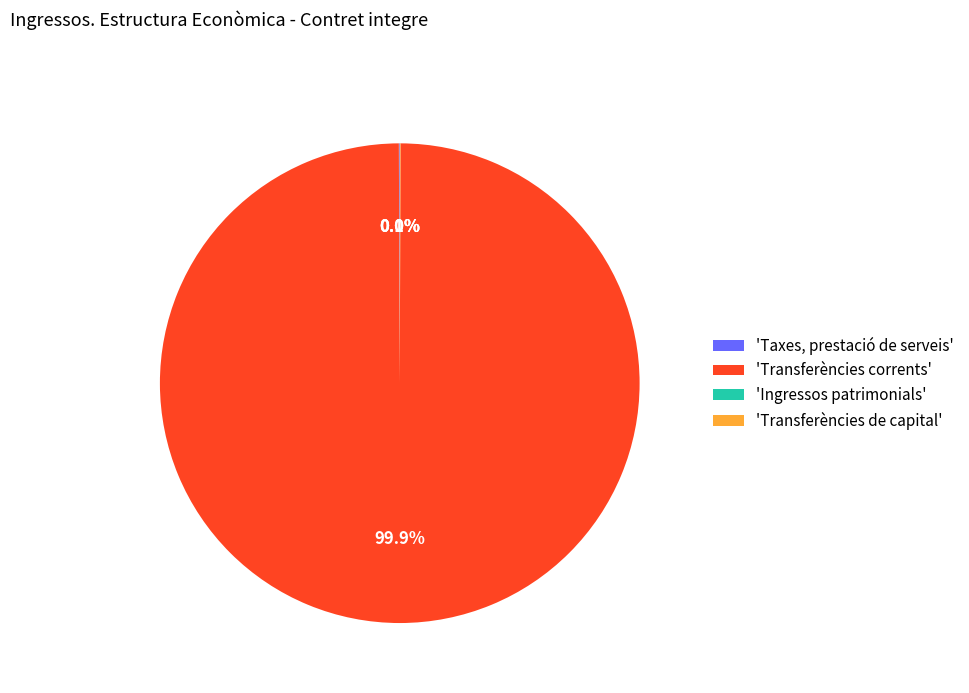

What percentage is NOT represented by 'Transferències corrents'?

0.1%